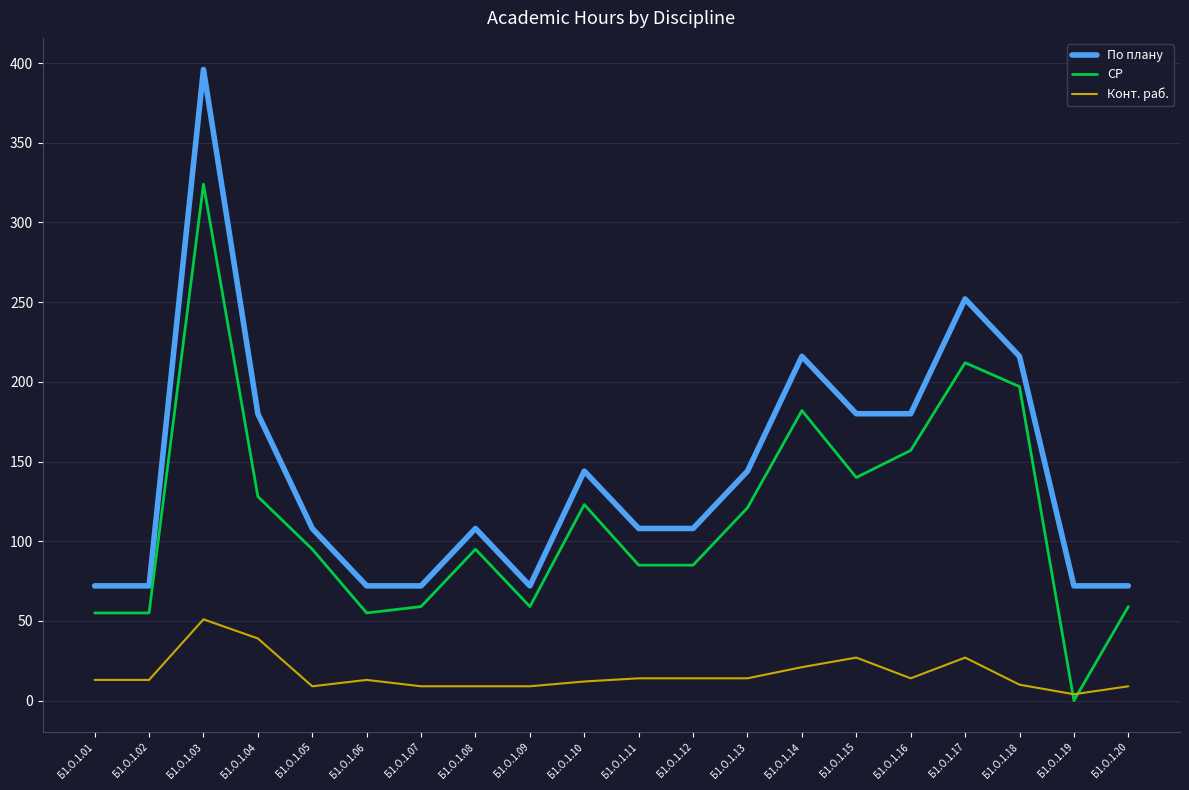

Is it true that СР equals 123 at Б1.О.1.10?

True